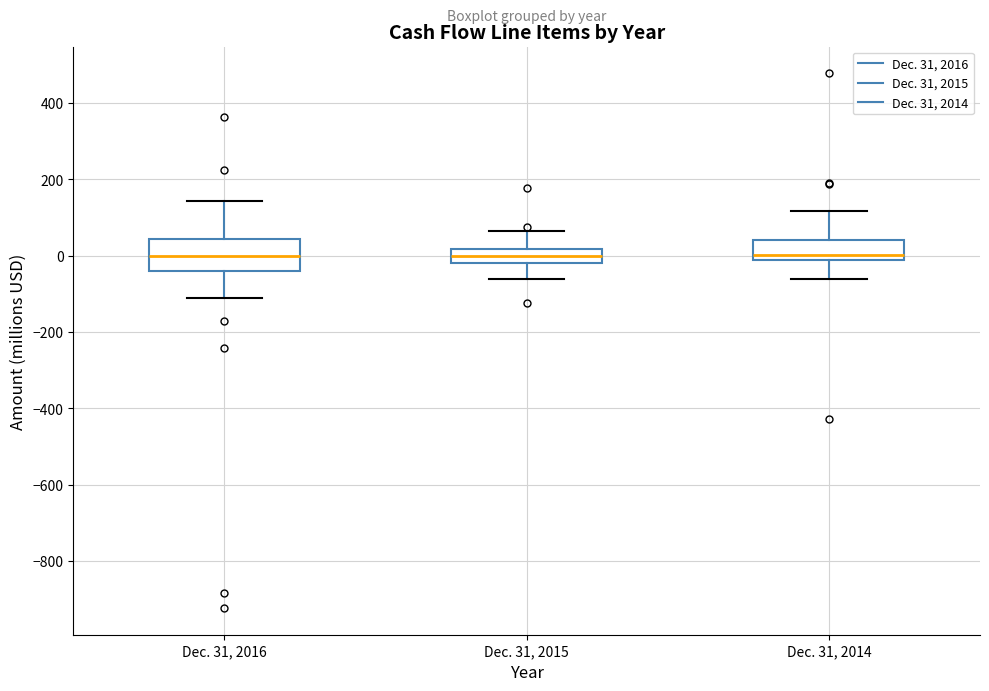

Where is the lower edge of the box for Dec. 31, 2015 on the y-axis? The values are not printed on the chart, so give them approximately, as read against the axis.

-20